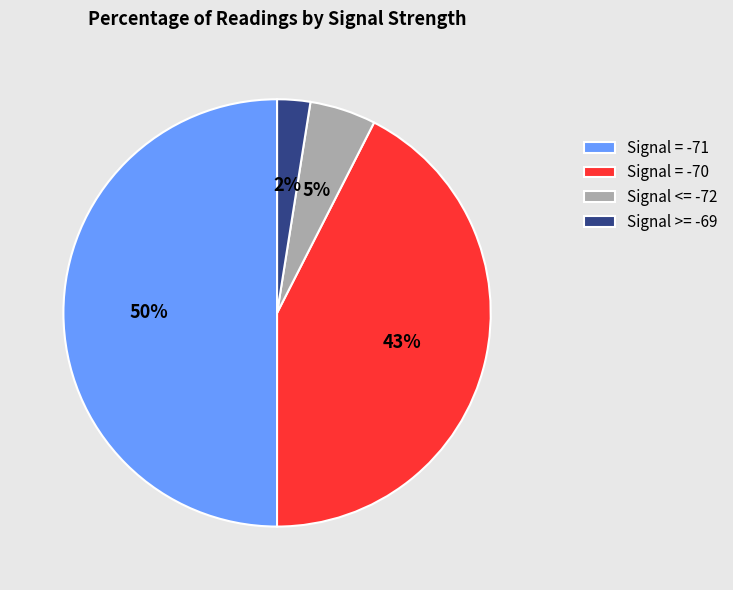

What is the largest slice in the pie chart?

Signal = -71